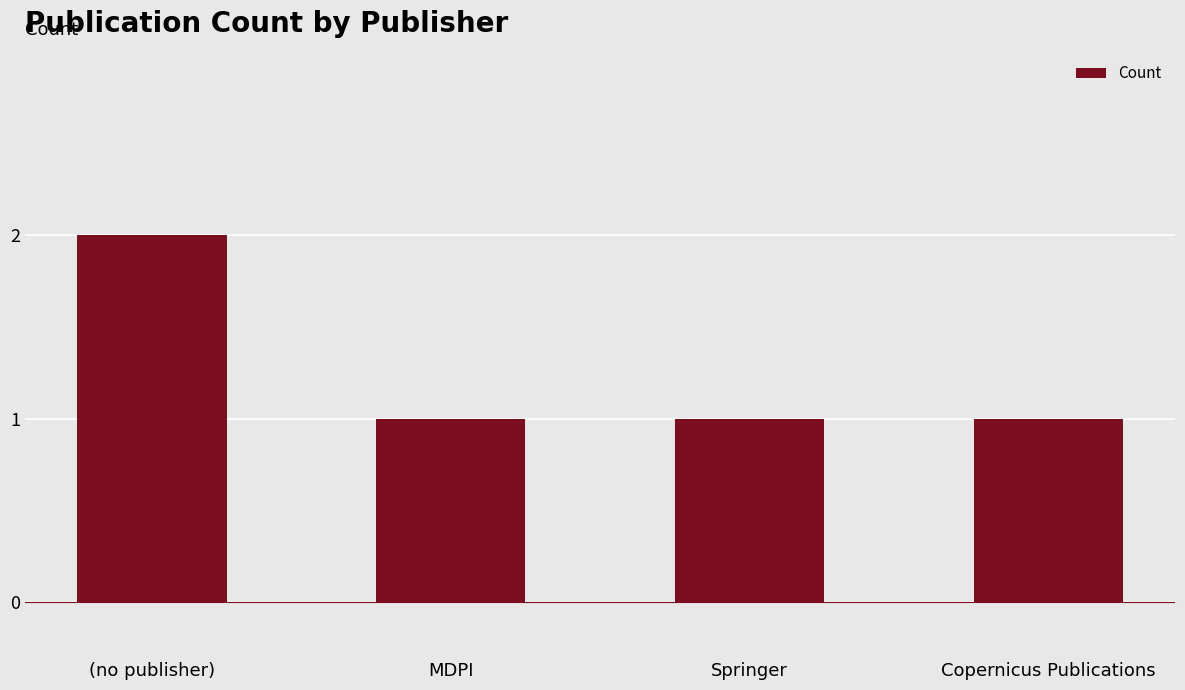

What is the value of the 4th bar from the left?

1